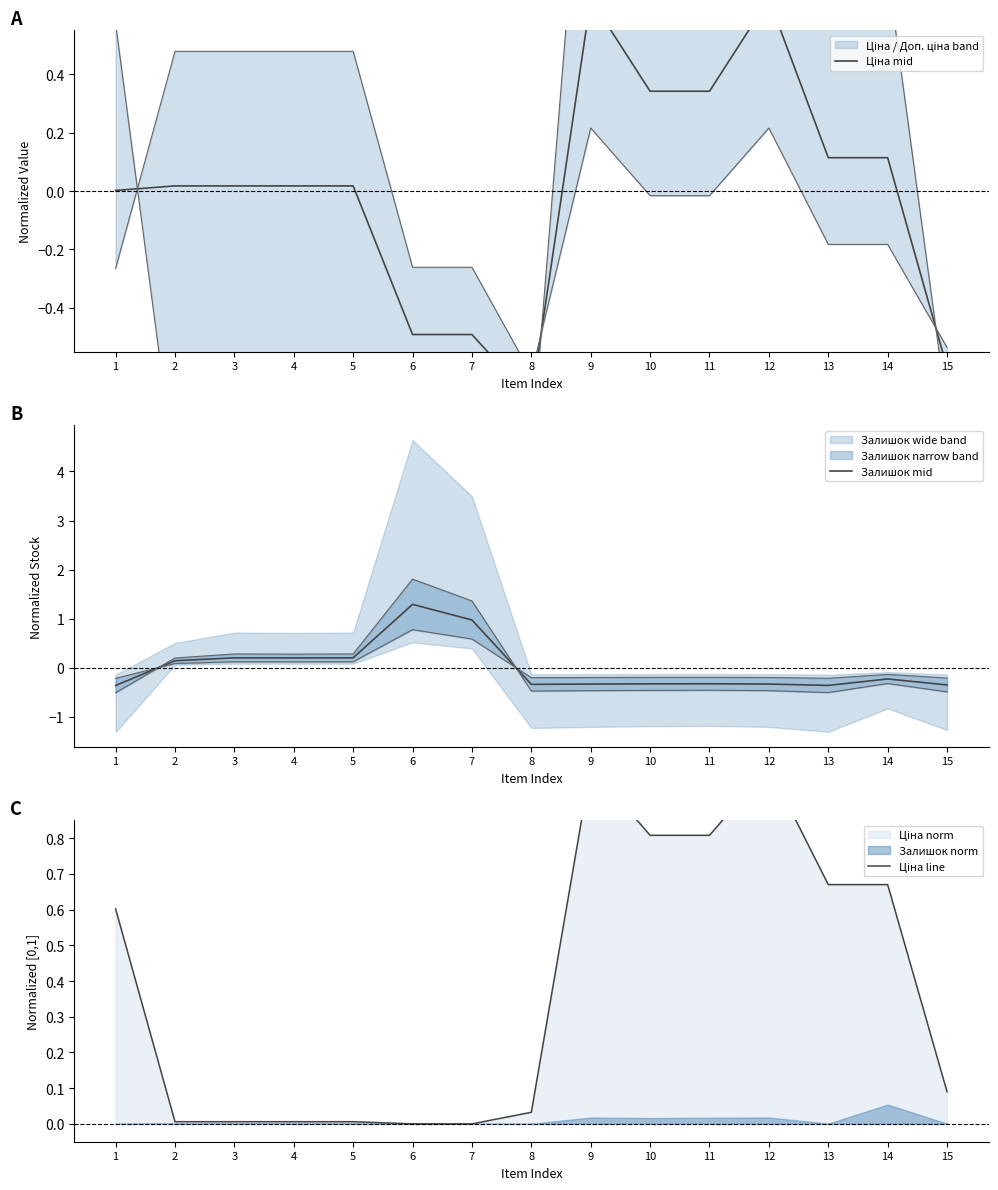

Which series ends up on top after the final intersection of Ціна mid and Ціна line?

Ціна line